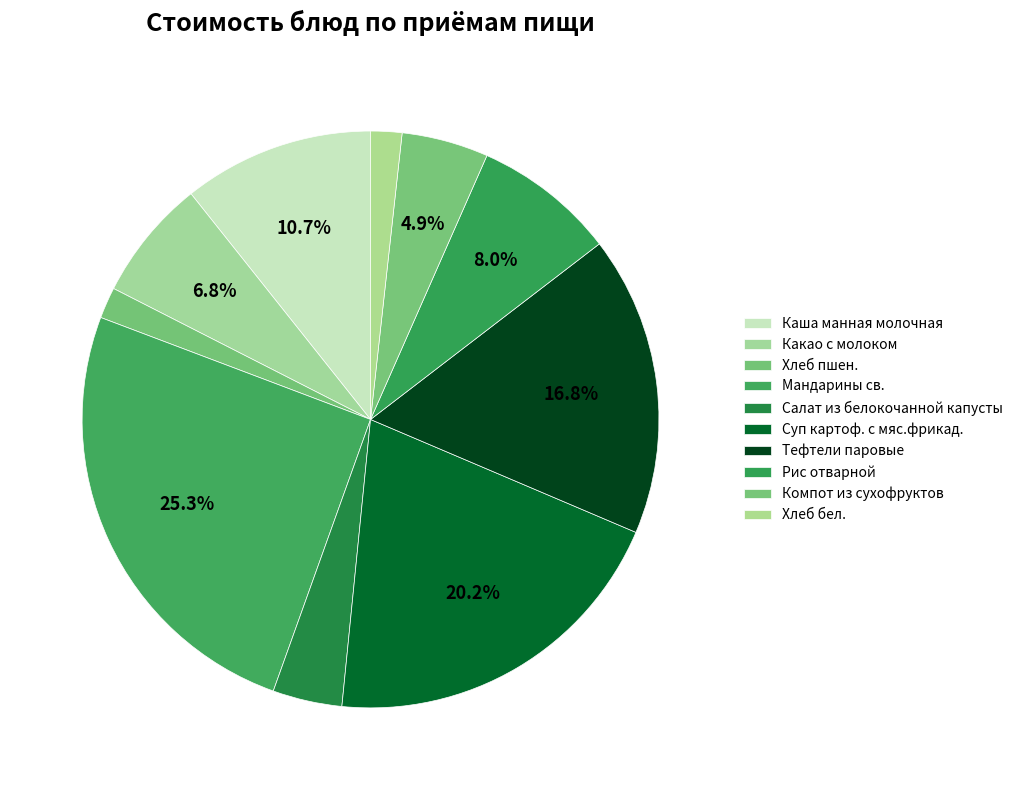

Rank the categories by value from highest to lowest.

Мандарины св., Суп картоф. с мяс.фрикад., Тефтели паровые, Каша манная молочная, Рис отварной, Какао с молоком, Компот из сухофруктов, Салат из белокочанной капусты, Хлеб пшен., Хлеб бел.